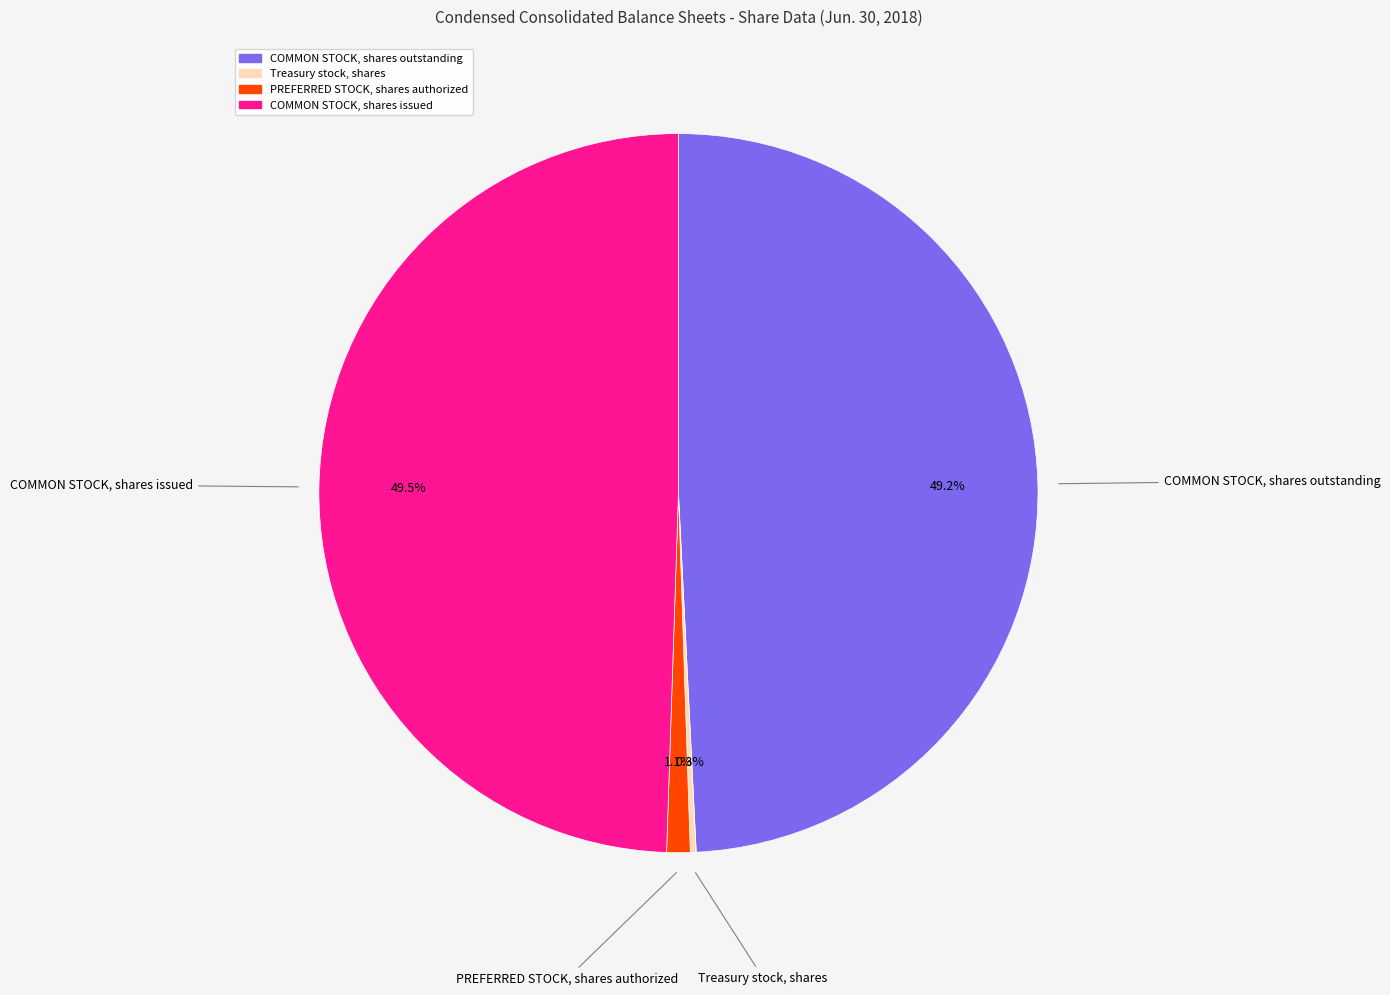

Does any single category account for the majority?

No